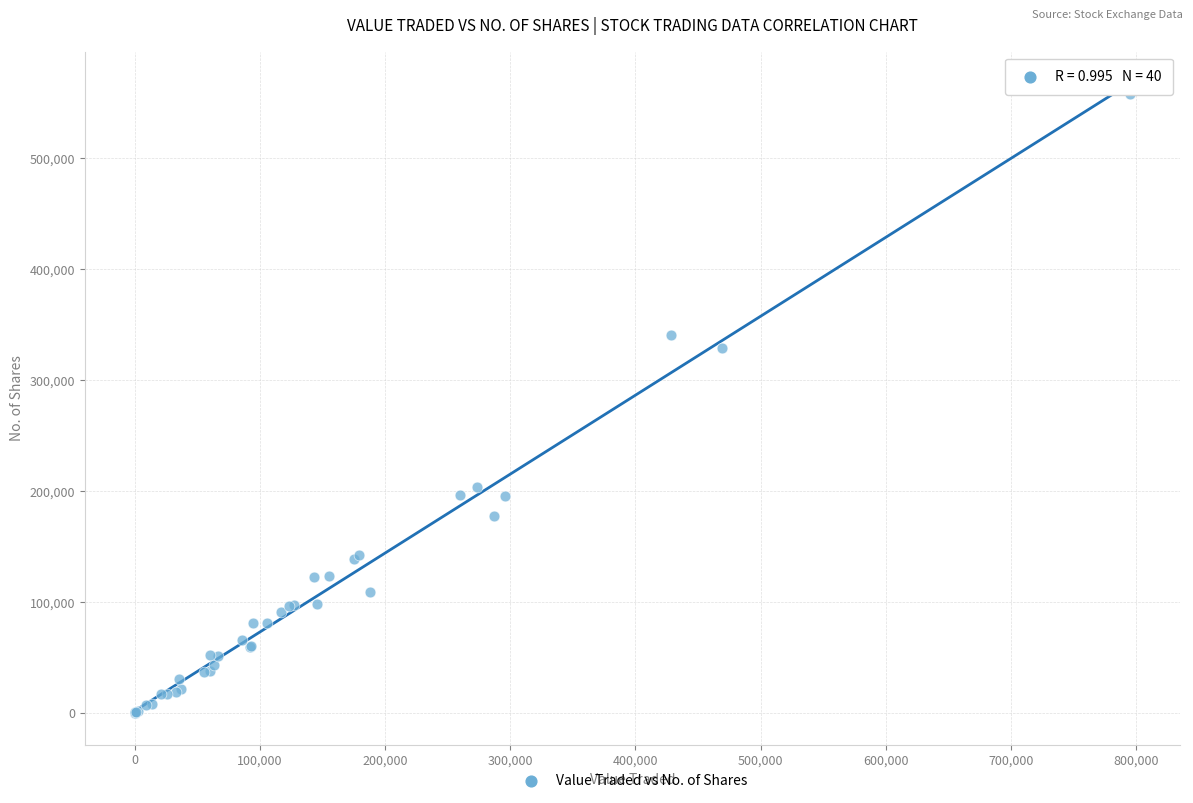

What Y value in the scatter plot is closest to 279018?

329061